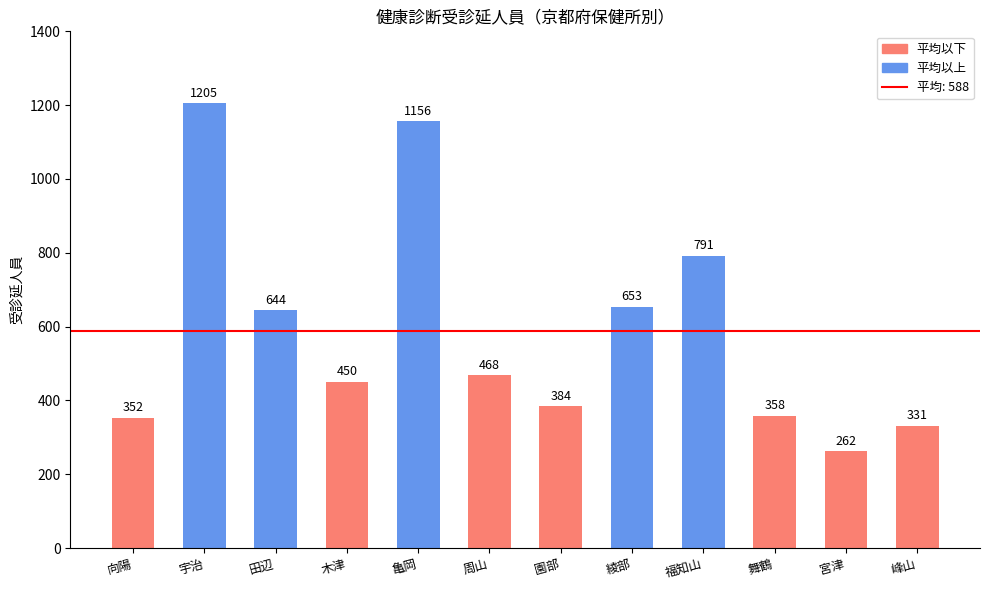

Count the number of data series in this chart.

1